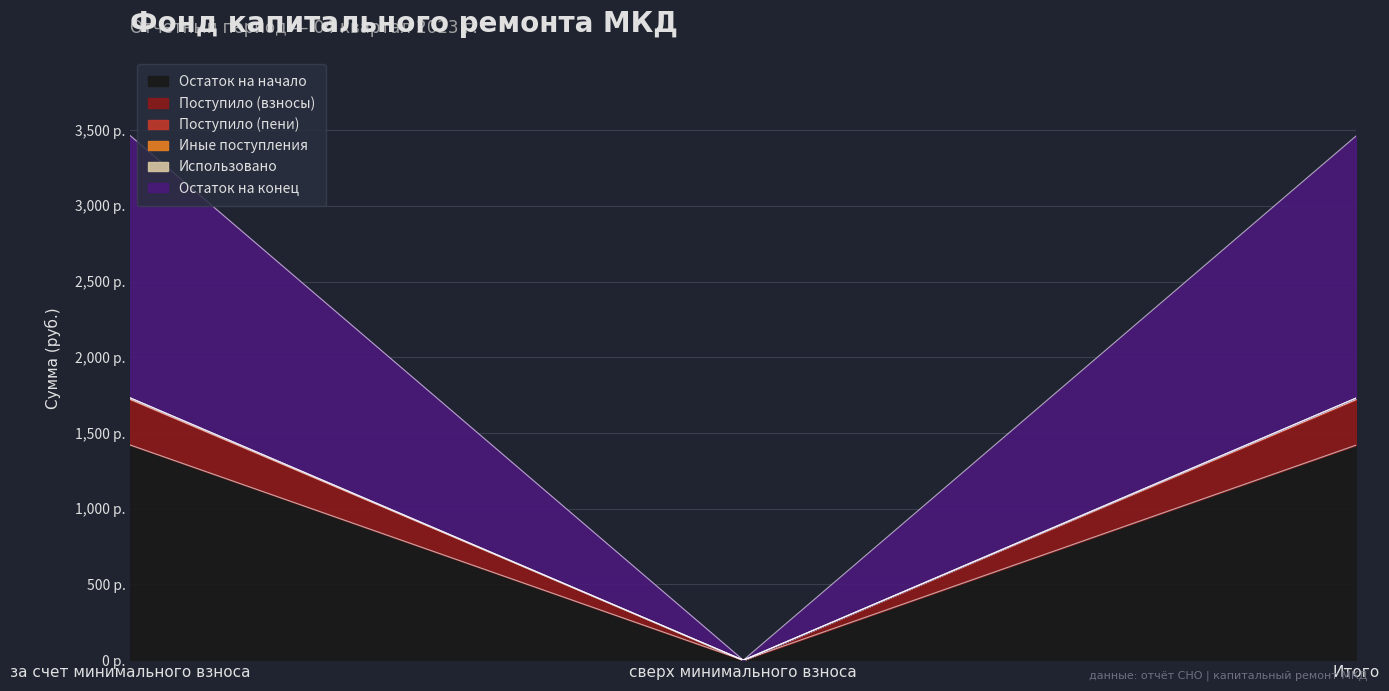

How many values in Остаток на конец are above zero?

2